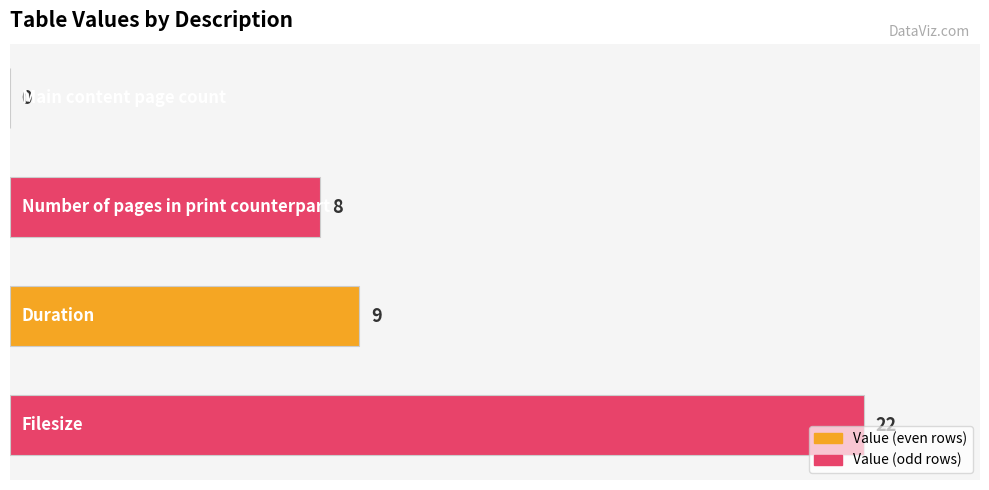

What is the greatest value displayed?

22